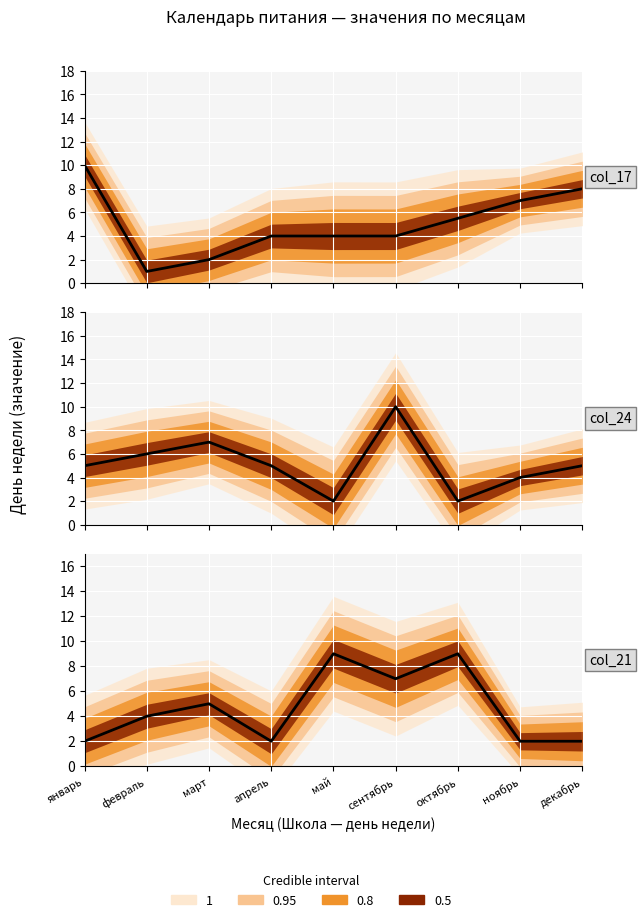

Where do col_24 and col_21 first cross each other?

апрель and май